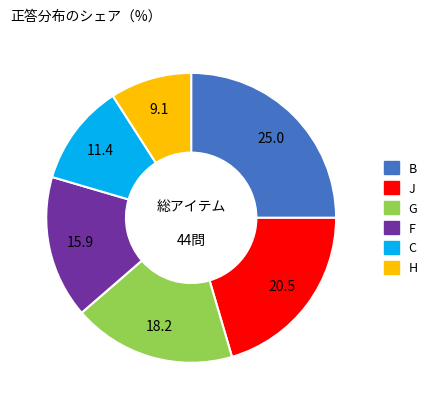

Is there any slice that represents more than half of the pie?

No